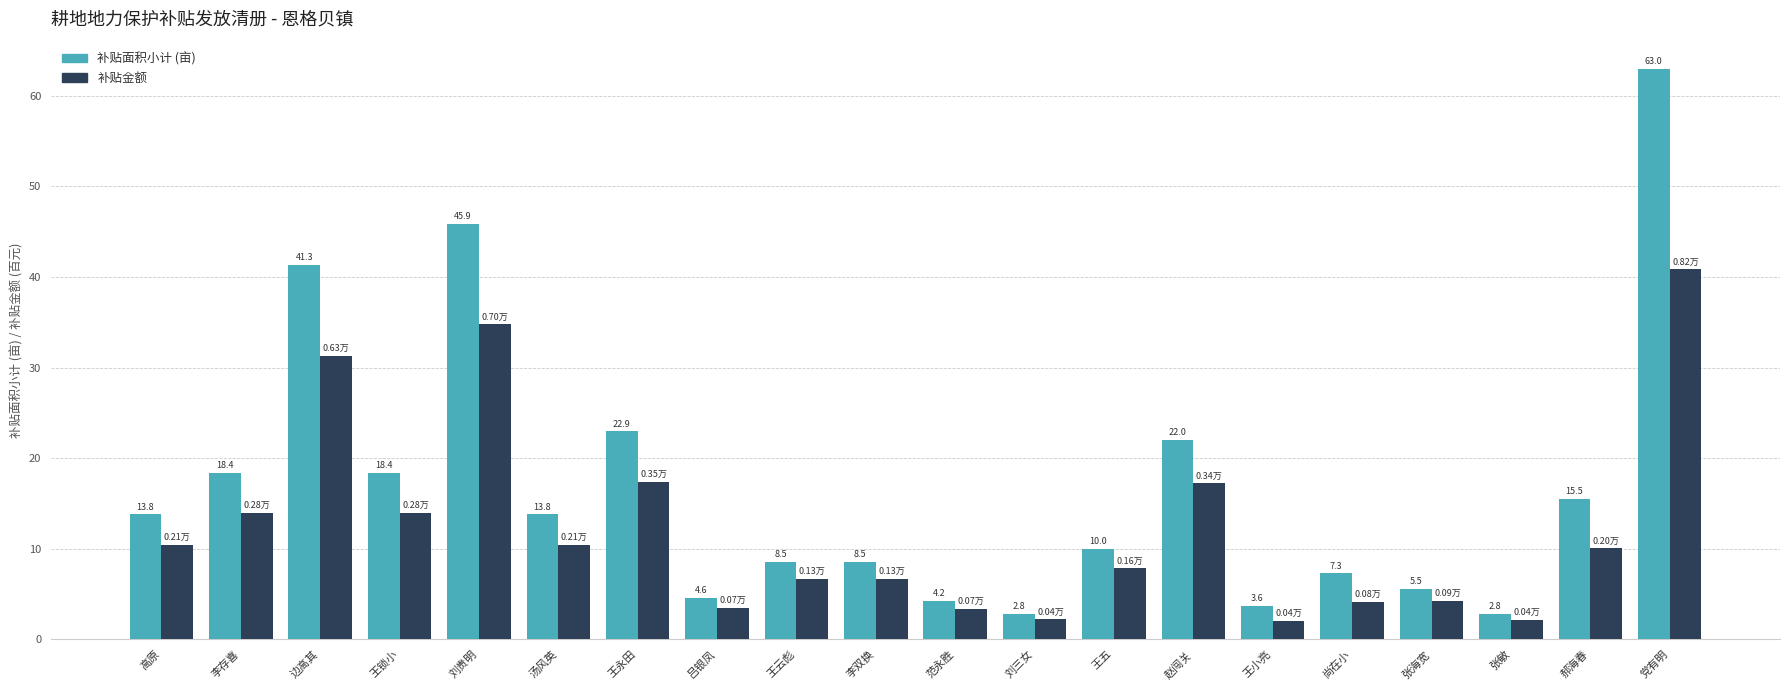

What is the difference between the highest and lowest values at 李双换?

1.9